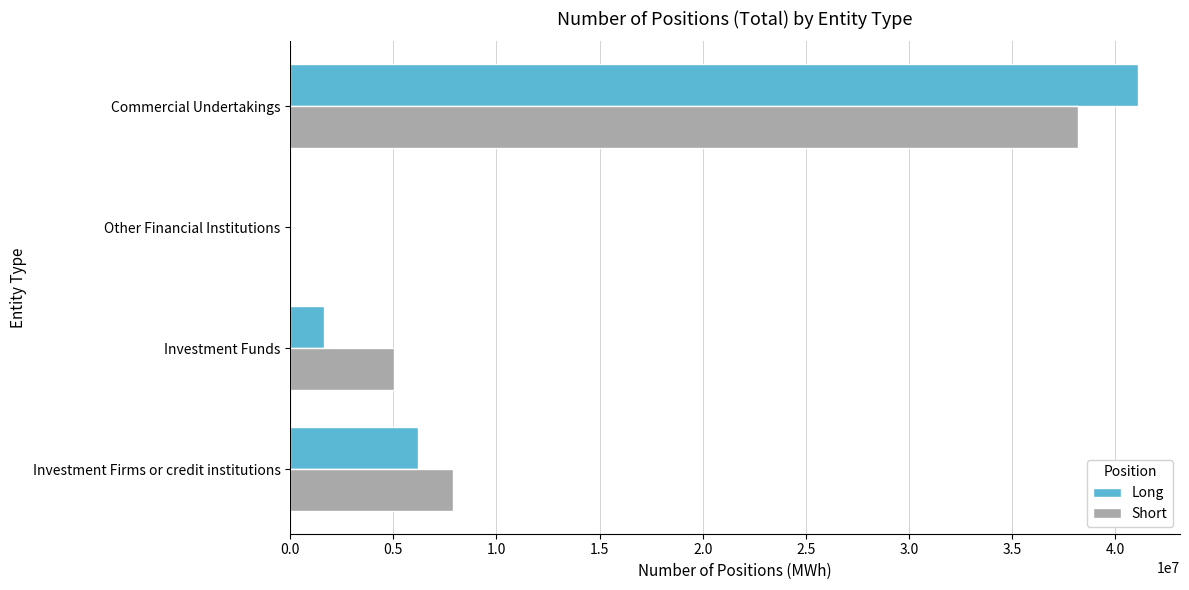

The value of Short at Other Financial Institutions is 0. True or false?

True